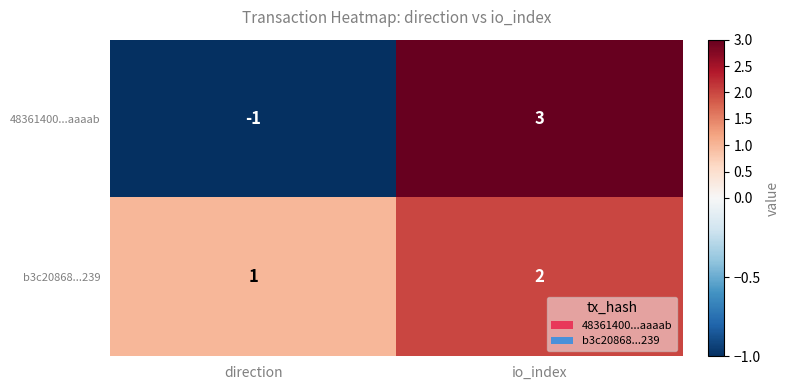

The 48361400...aaaab series shows -1 at direction. True or false?

True